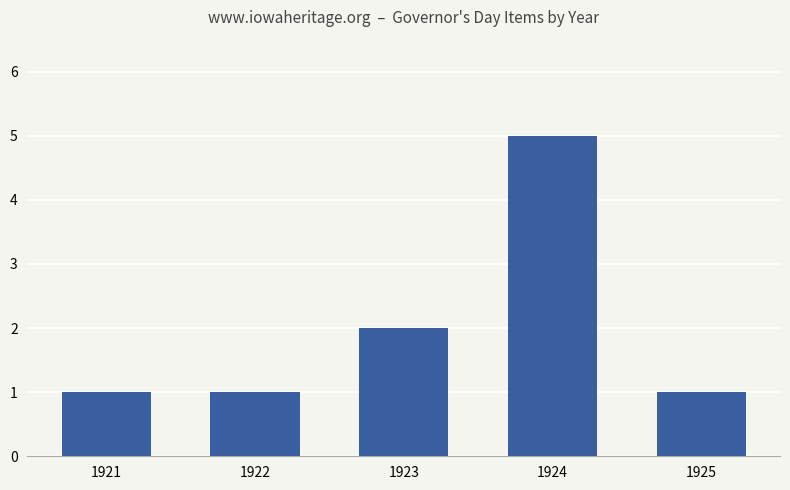

Reading left to right, what are all the values shown in this chart?

1921=1	1922=1	1923=2	1924=5	1925=1